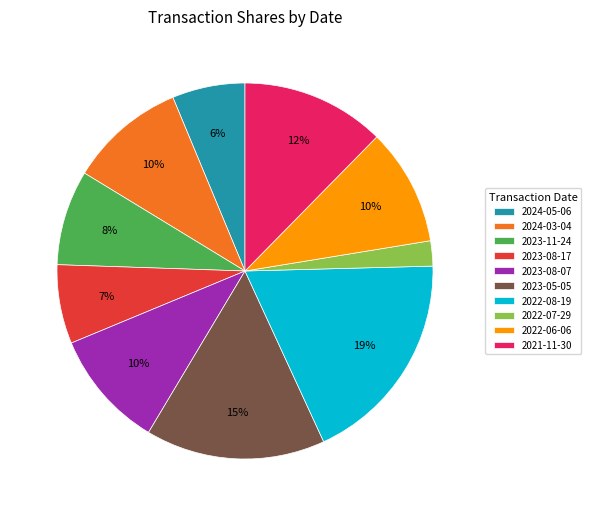

How many slices are in this pie chart?

10